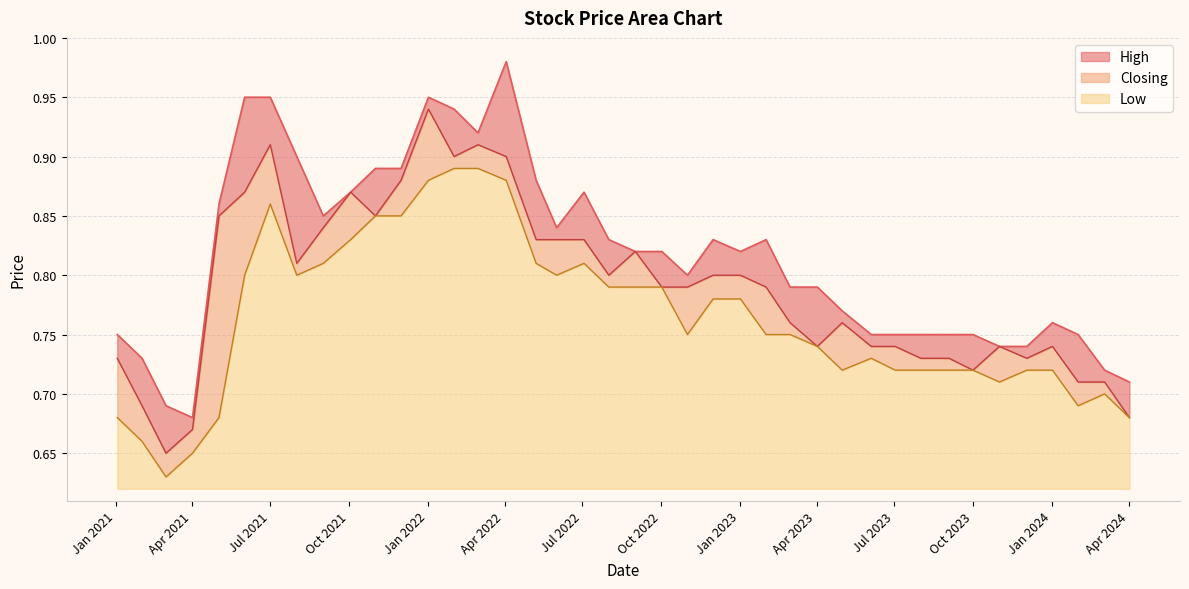

Reading left to right, transcribe all the data shown in this chart.

High: 0.7	0.7	0.8	0.8	0.7	0.7	0.8	0.8	0.8	0.8	0.8	0.8	0.8	0.8	0.8	0.8	0.8	0.8	0.8	0.8	0.8	0.9	0.8	0.9	1.0	0.9	0.9	0.9	0.9	0.9	0.9	0.8	0.9	0.9	0.9	0.9	0.7	0.7	0.7	0.8
Closing: 0.7	0.7	0.7	0.7	0.7	0.7	0.7	0.7	0.7	0.7	0.7	0.8	0.7	0.8	0.8	0.8	0.8	0.8	0.8	0.8	0.8	0.8	0.8	0.8	0.9	0.9	0.9	0.9	0.9	0.8	0.9	0.8	0.8	0.9	0.9	0.8	0.7	0.7	0.7	0.7
Low: 0.7	0.7	0.7	0.7	0.7	0.7	0.7	0.7	0.7	0.7	0.7	0.7	0.7	0.8	0.8	0.8	0.8	0.8	0.8	0.8	0.8	0.8	0.8	0.8	0.9	0.9	0.9	0.9	0.8	0.8	0.8	0.8	0.8	0.9	0.8	0.7	0.7	0.6	0.7	0.7